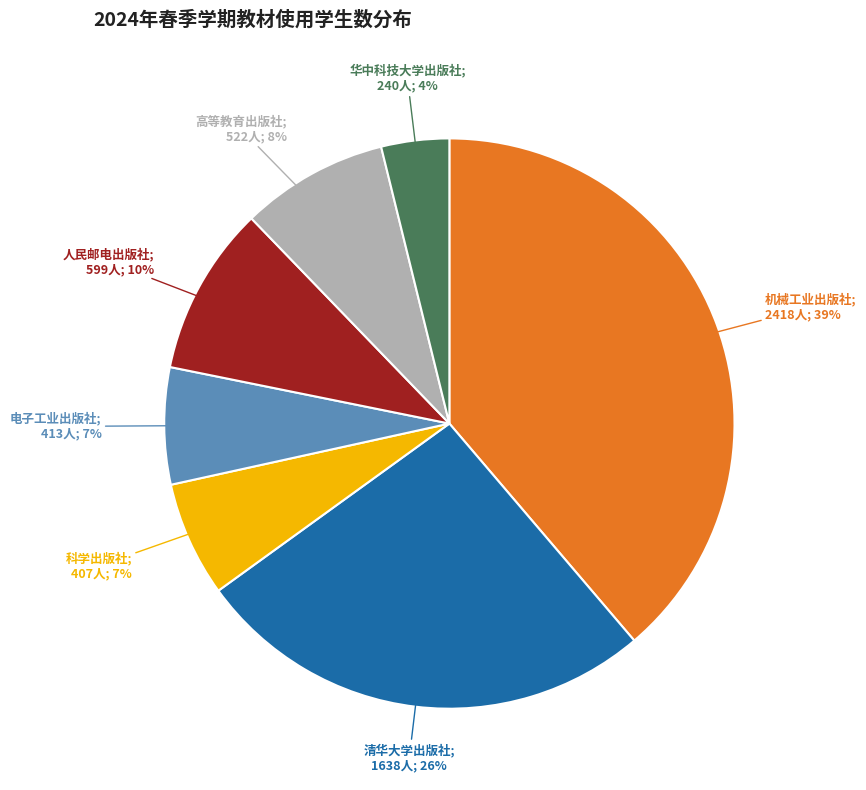

To the nearest percent, what is the average slice percentage?

14%